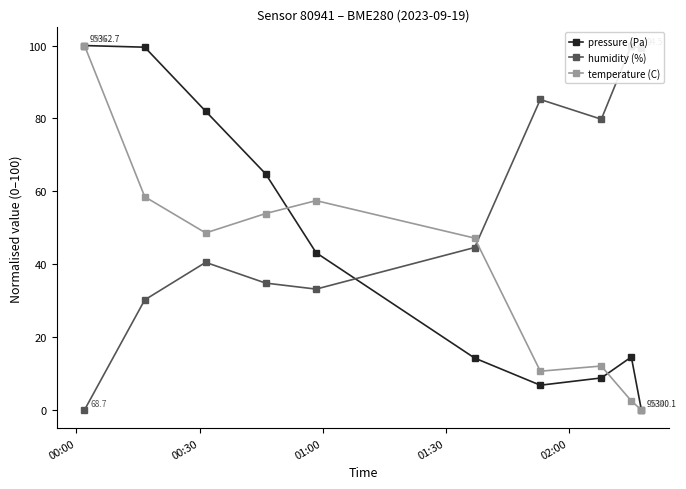

How many intersections are there between humidity (%) and pressure (Pa)?

1